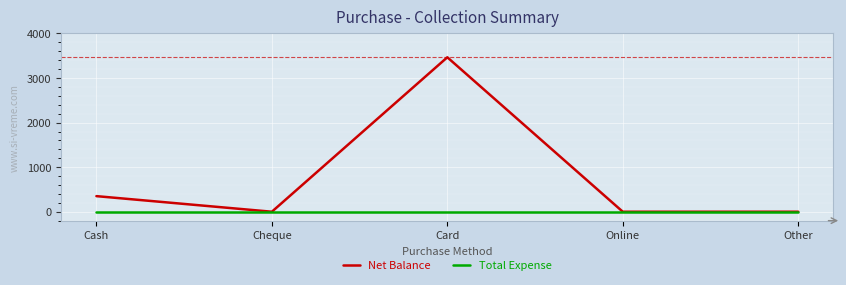

What are all the series names shown in the legend?

Net Balance, Total Expense